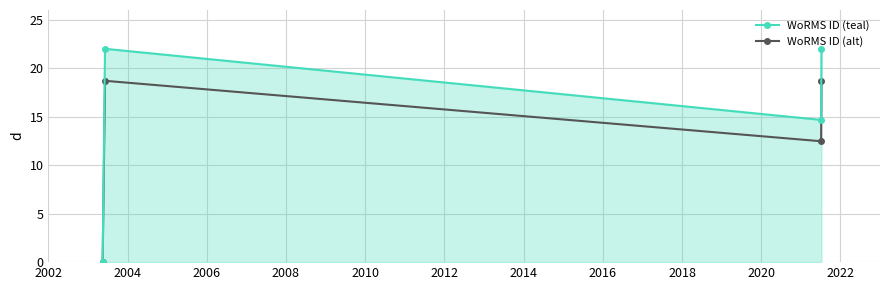

What is the value of the WoRMS ID (alt) point at the 3rd from the left?

12.5